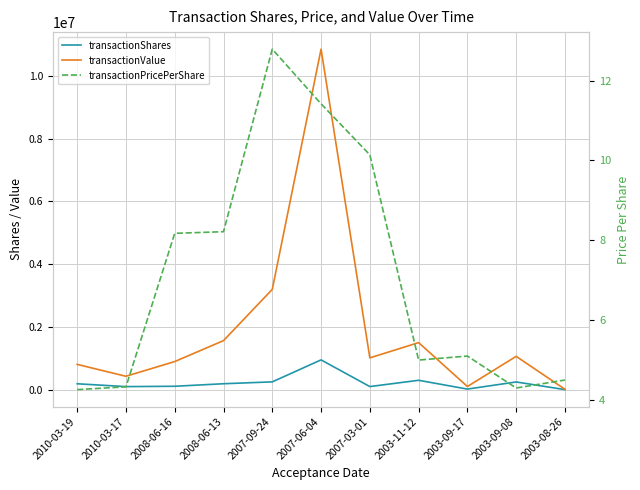

What is the minimum value for transactionPricePerShare?

4.3